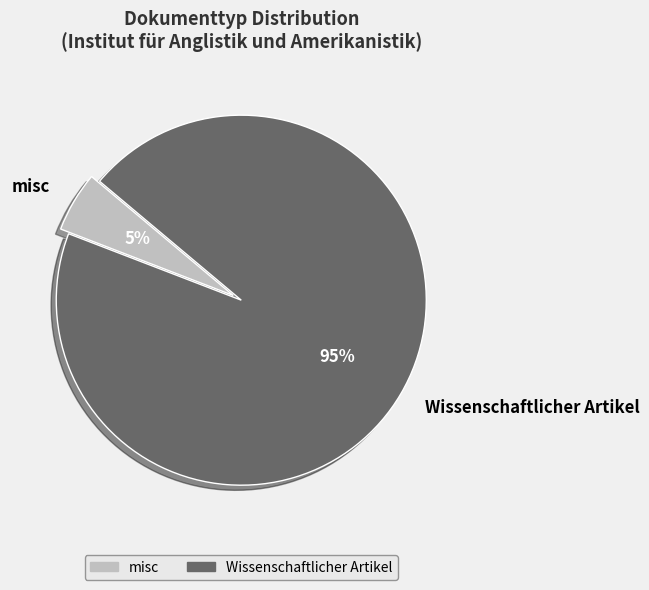

The misc slice represents 11% of the pie. True or false?

False